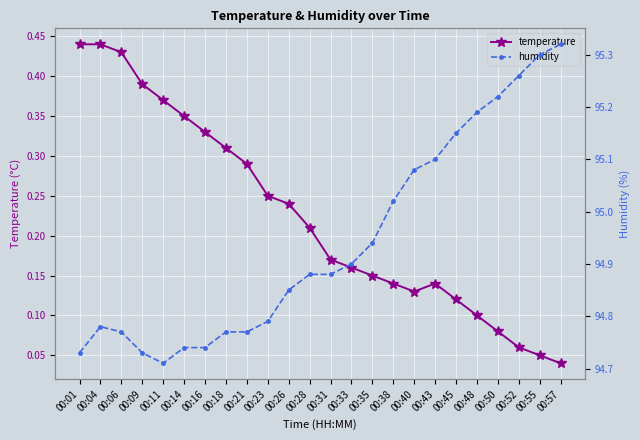

True or false: humidity and temperature cross at least once.

False